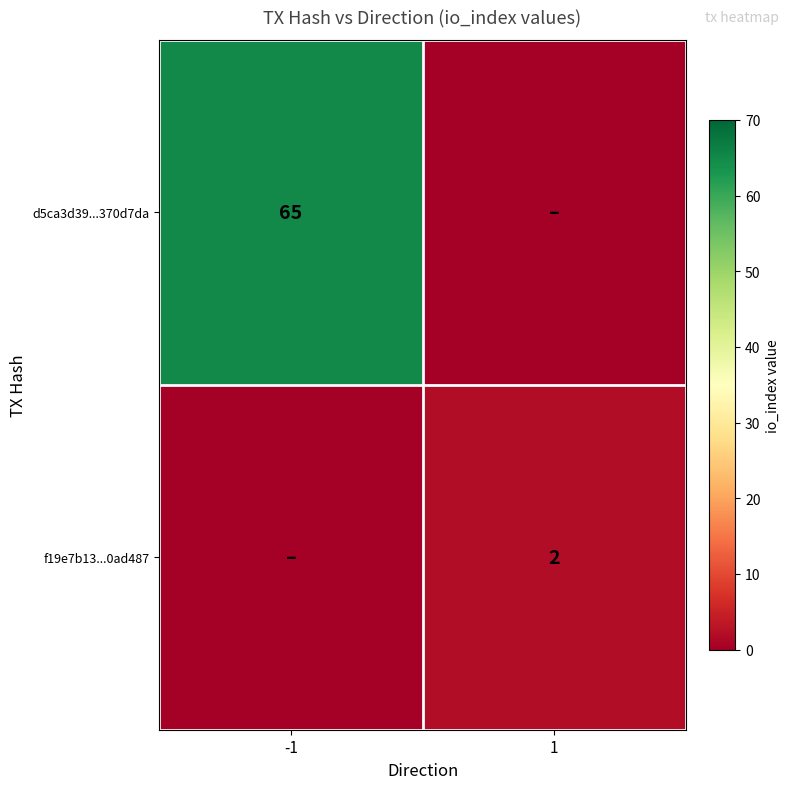

True or false: d5ca3d39...370d7da has a value of 102 at -1.

False